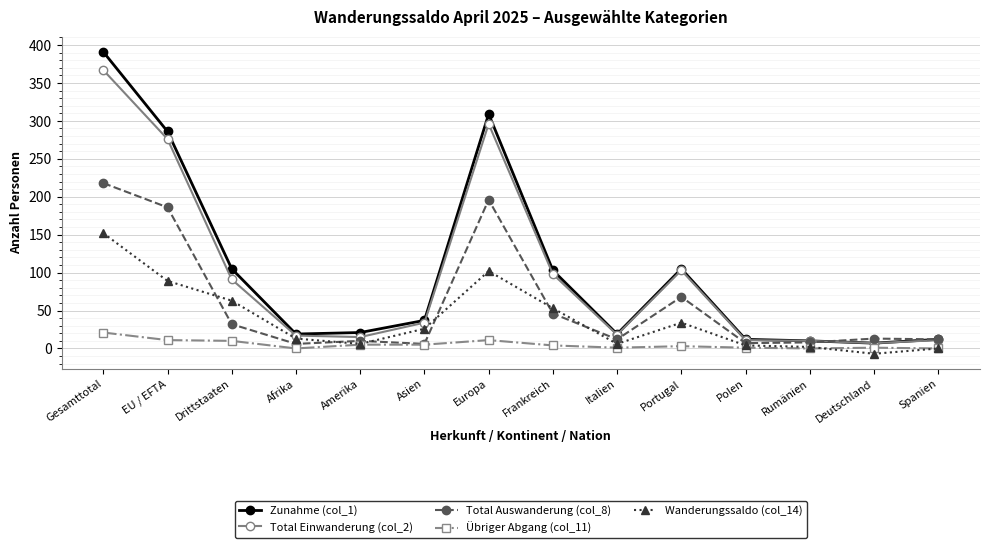

At which category does Total Einwanderung (col_2) reach its first local peak?

Europa